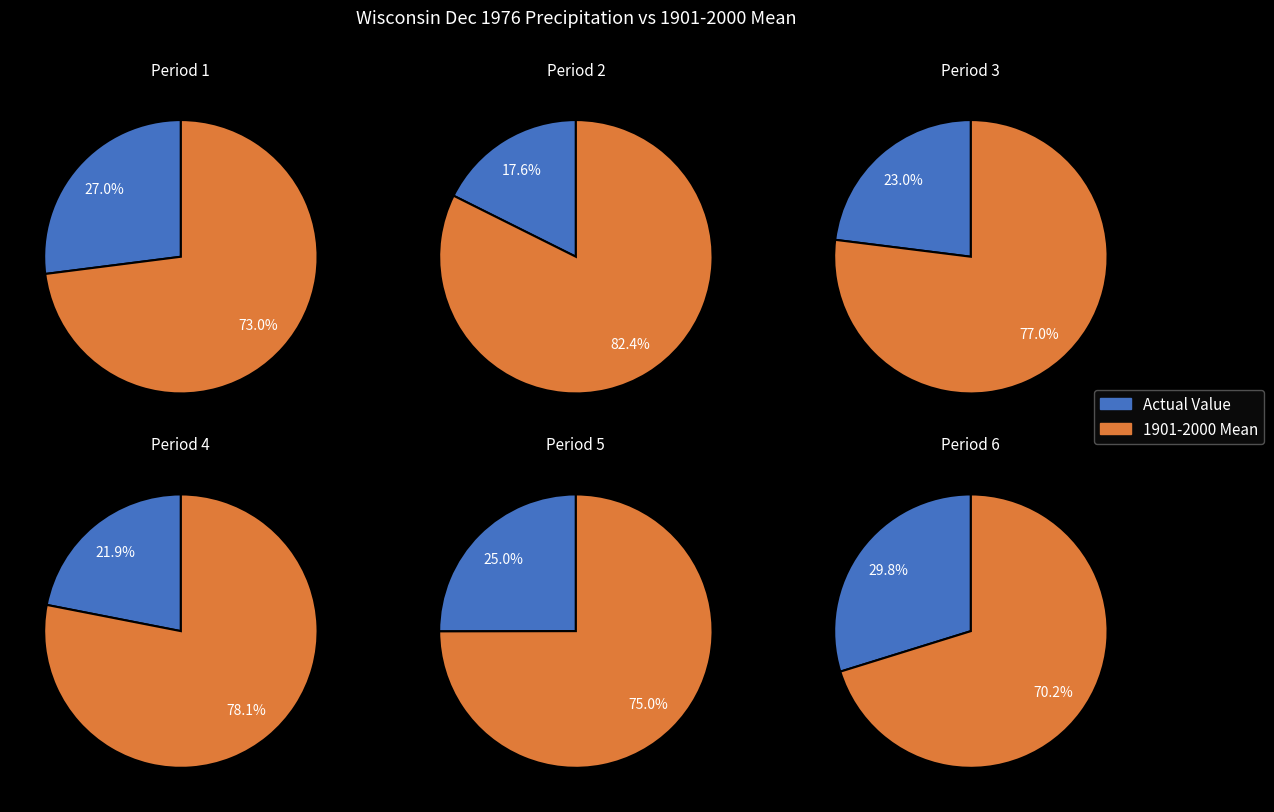

Between Period 1 and Period 4, which series saw the biggest shift?

1901-2000 Mean